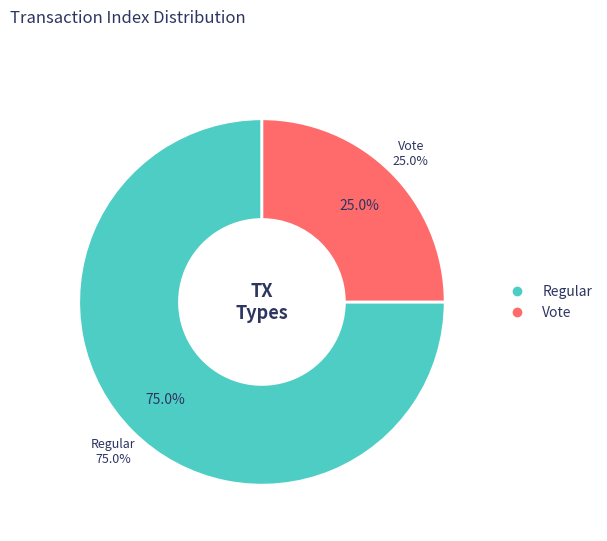

Which category accounts for the majority?

Regular